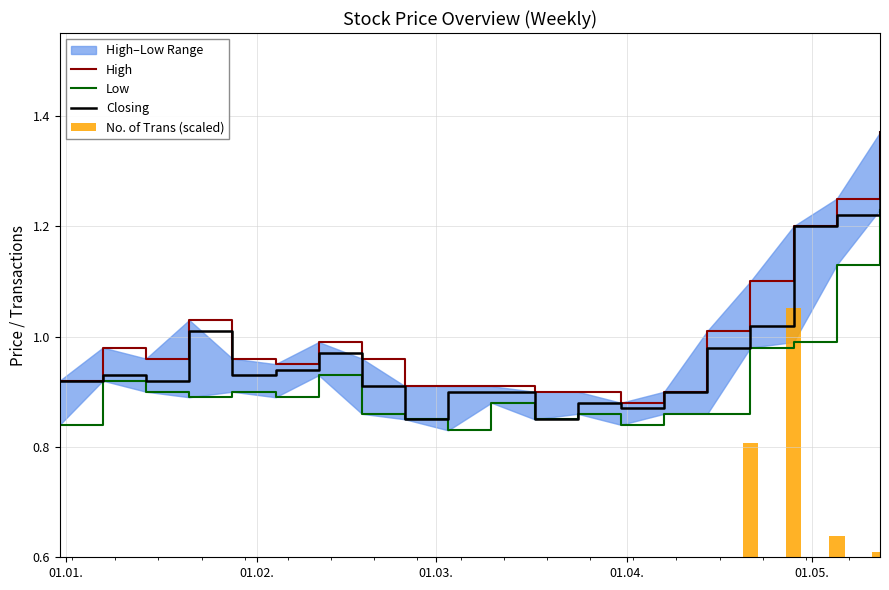

Where is Low nearest to the value 1?

01.05.